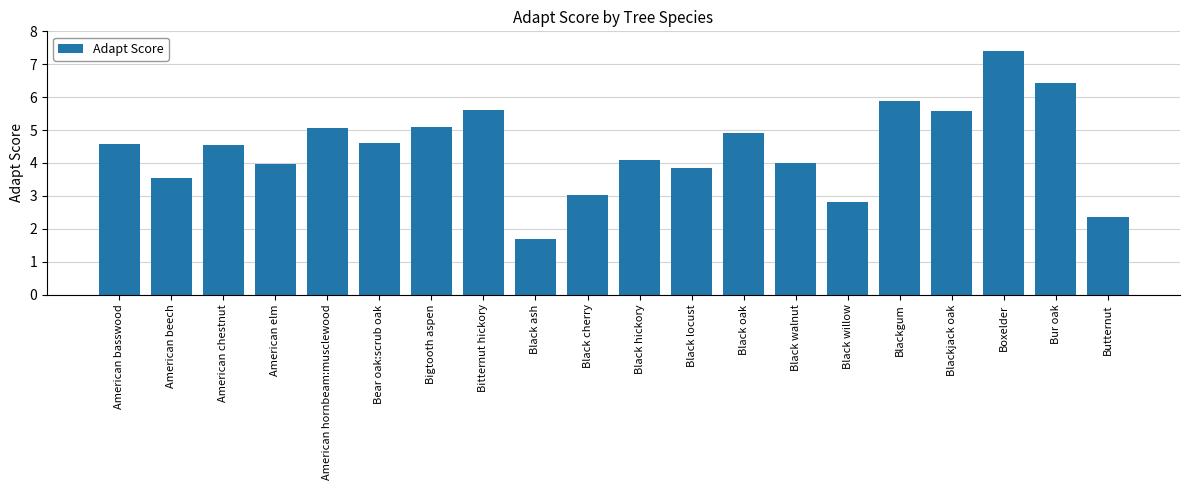

Which category has the lowest value across all series?

Black ash